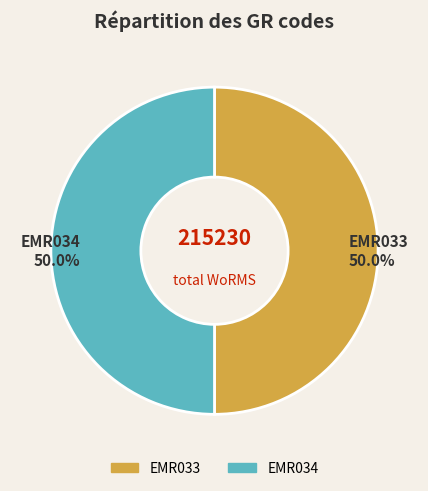

Approximately how many times larger is the value at EMR033 compared to EMR034?

1.0